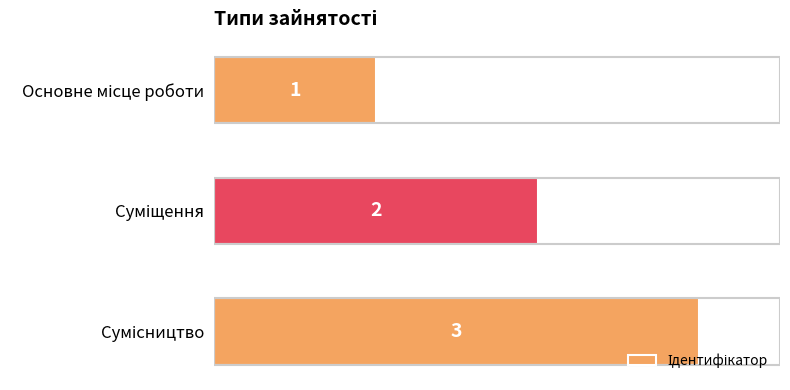

What is the value of the 3rd bar from the top?

3